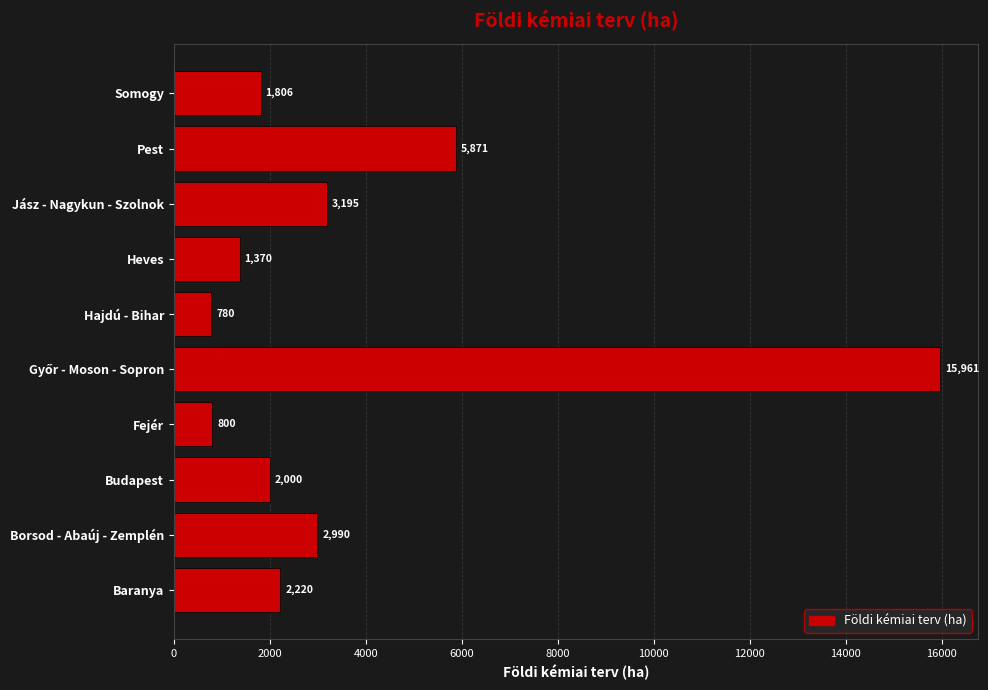

How many bars are there in total?

10